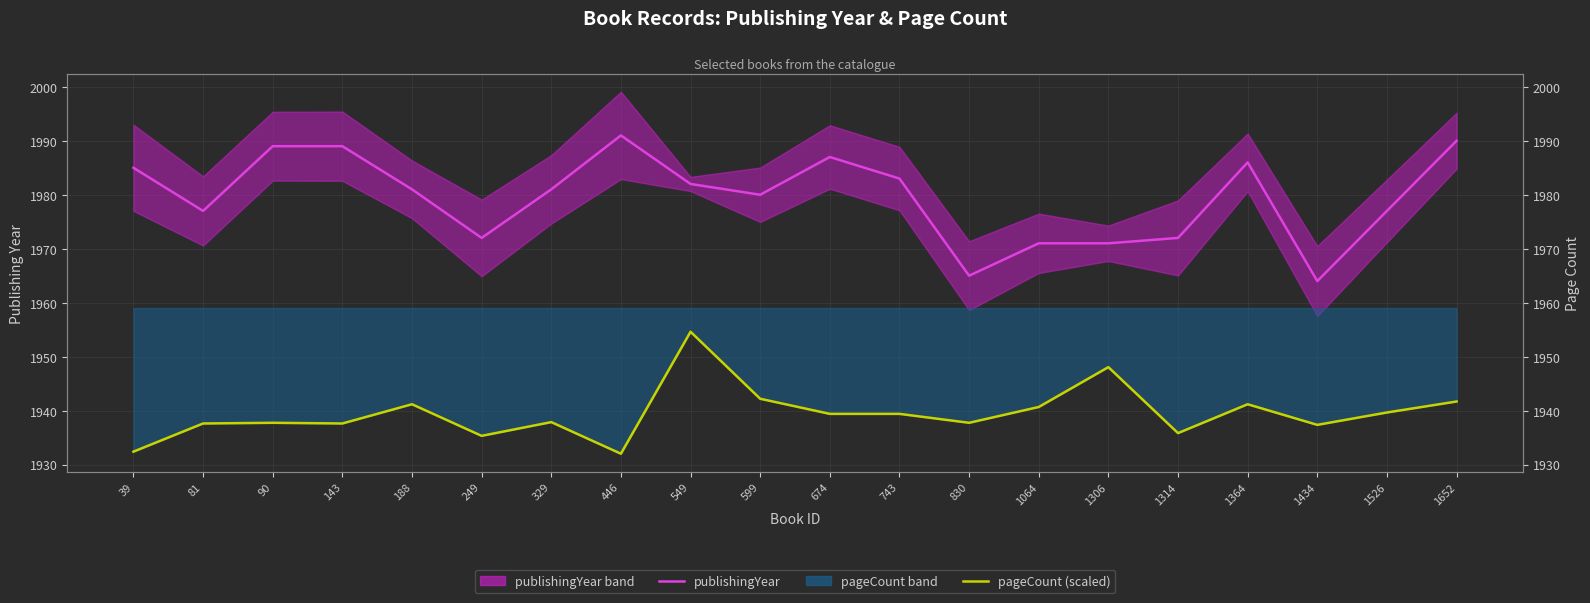

True or false: publishingYear has more than 0 points higher than both neighbors.

True